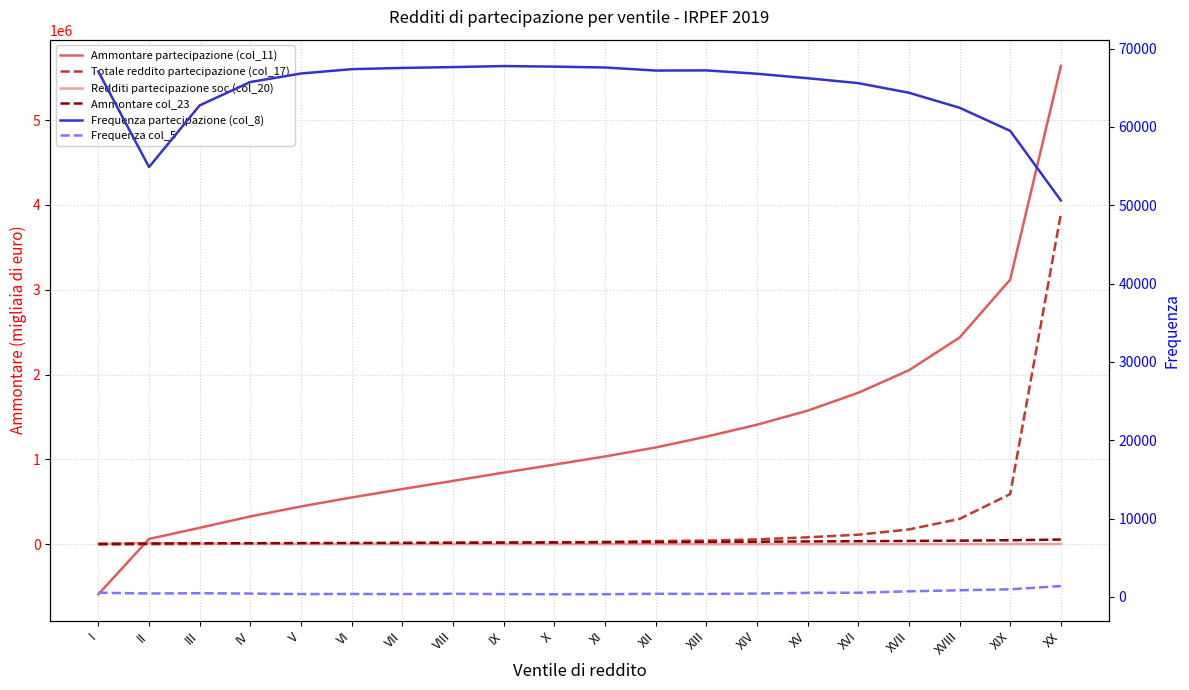

Between IV and VII, which series saw the biggest shift?

Ammontare partecipazione (col_11)